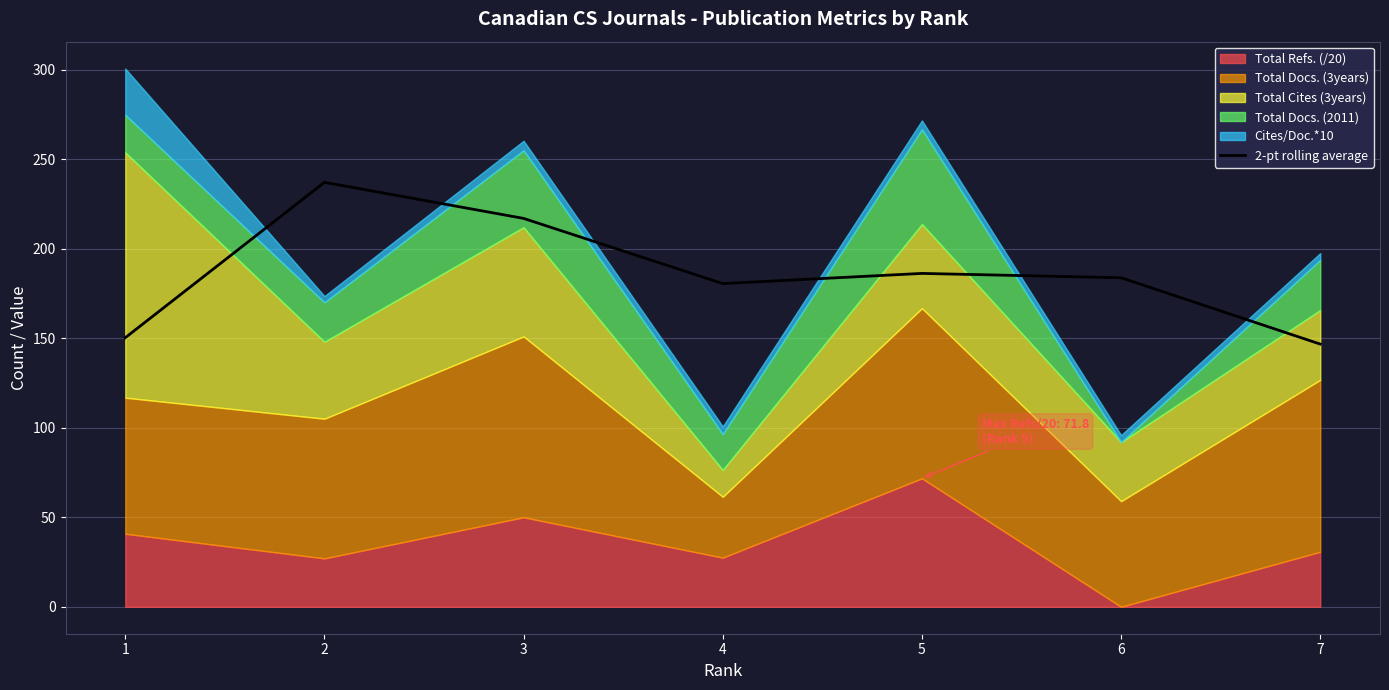

How many points are higher than both their immediate neighbors (excluding endpoints)?

2